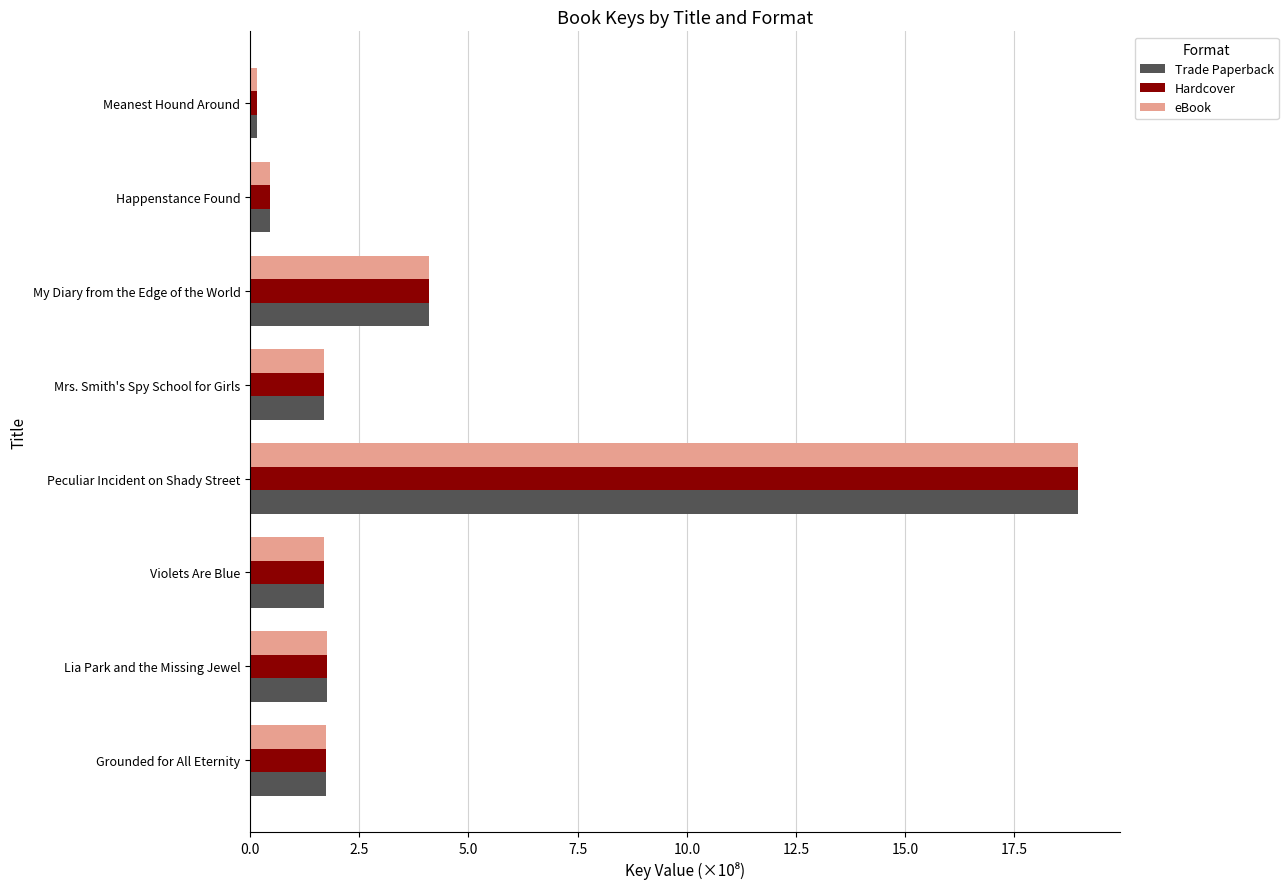

Which category has the highest value in the Hardcover series?

Peculiar Incident on Shady Street